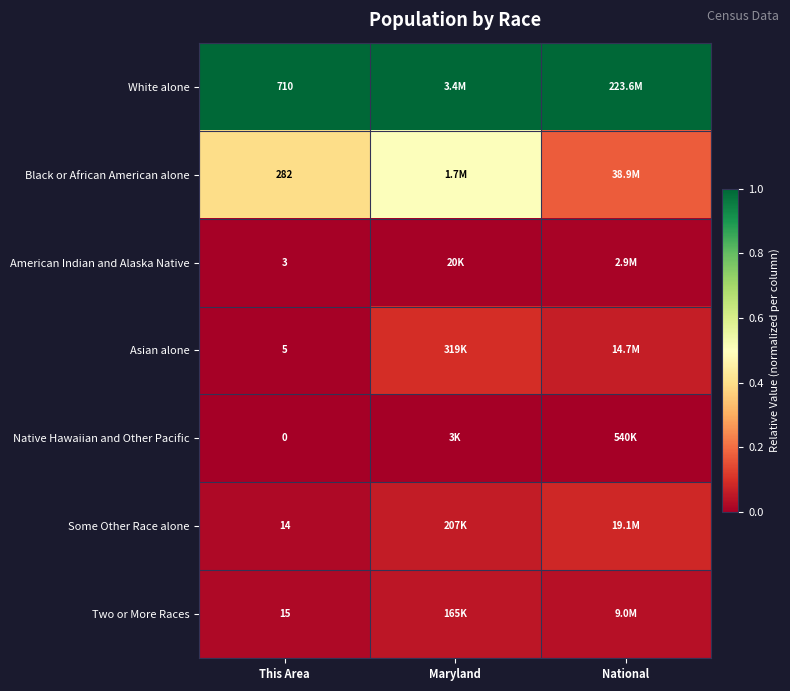

At how many categories does at least one series exceed 0?

3